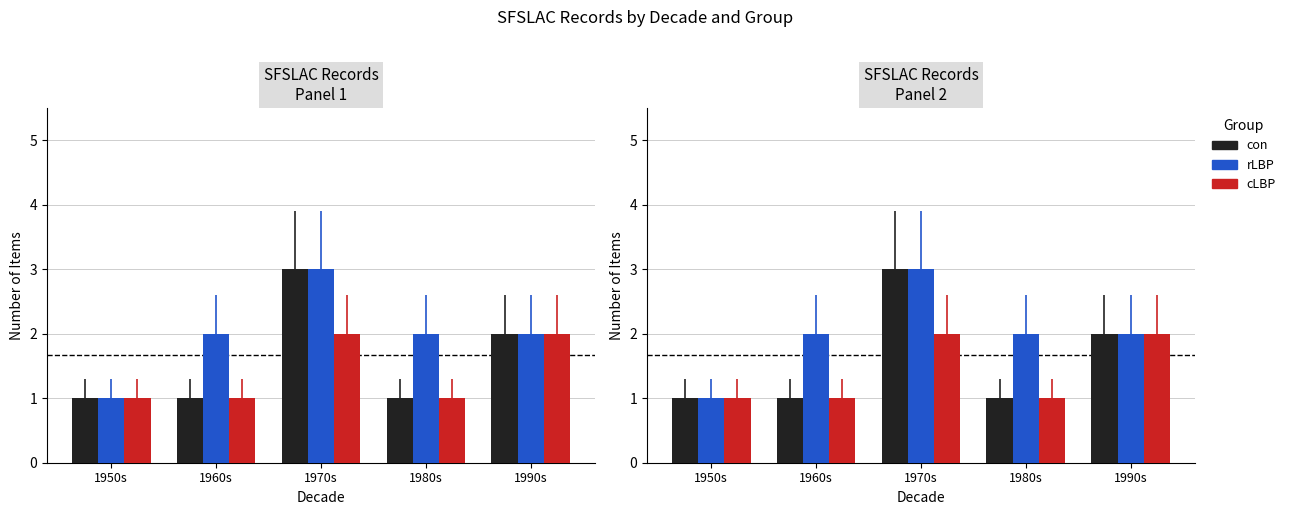

Are the bars horizontal?

No